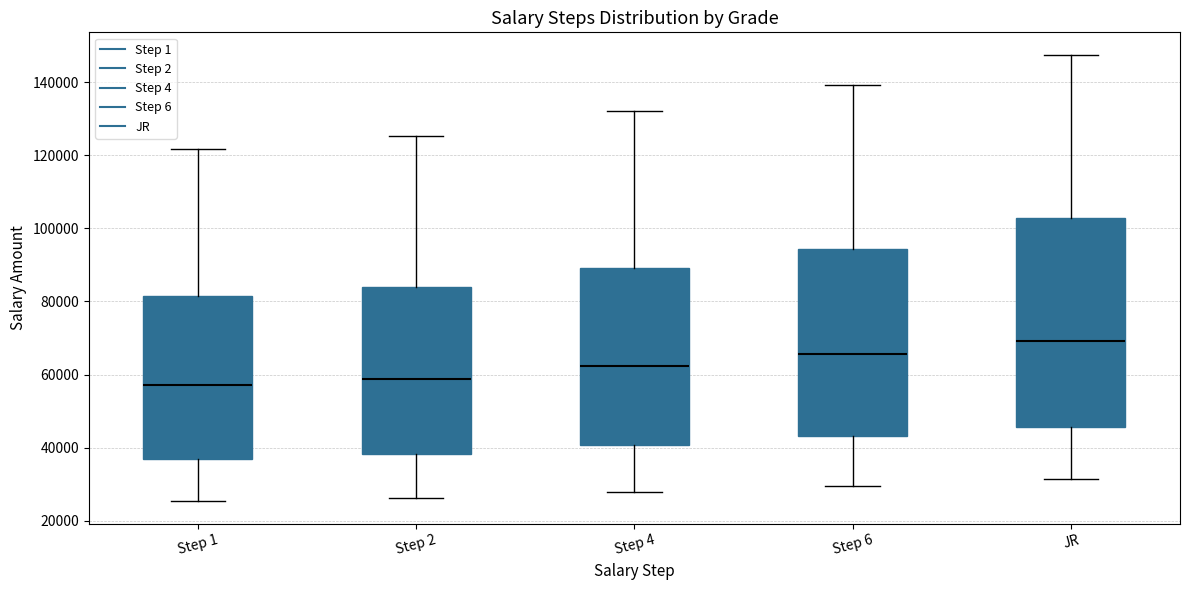

Reading left to right, transcribe this box plot: for each box, give where its median line is, the range the box spans, and where its two whiskers end, as read against the y-axis. The values are not printed on the chart, so give them approximately, as read against the axis.

Step 1: median 58000, box 38000 to 82000, whiskers 26000 to 122000
Step 2: median 58000, box 38000 to 84000, whiskers 26000 to 126000
Step 4: median 62000, box 40000 to 90000, whiskers 28000 to 132000
Step 6: median 66000, box 44000 to 94000, whiskers 30000 to 140000
JR: median 70000, box 46000 to 102000, whiskers 32000 to 148000